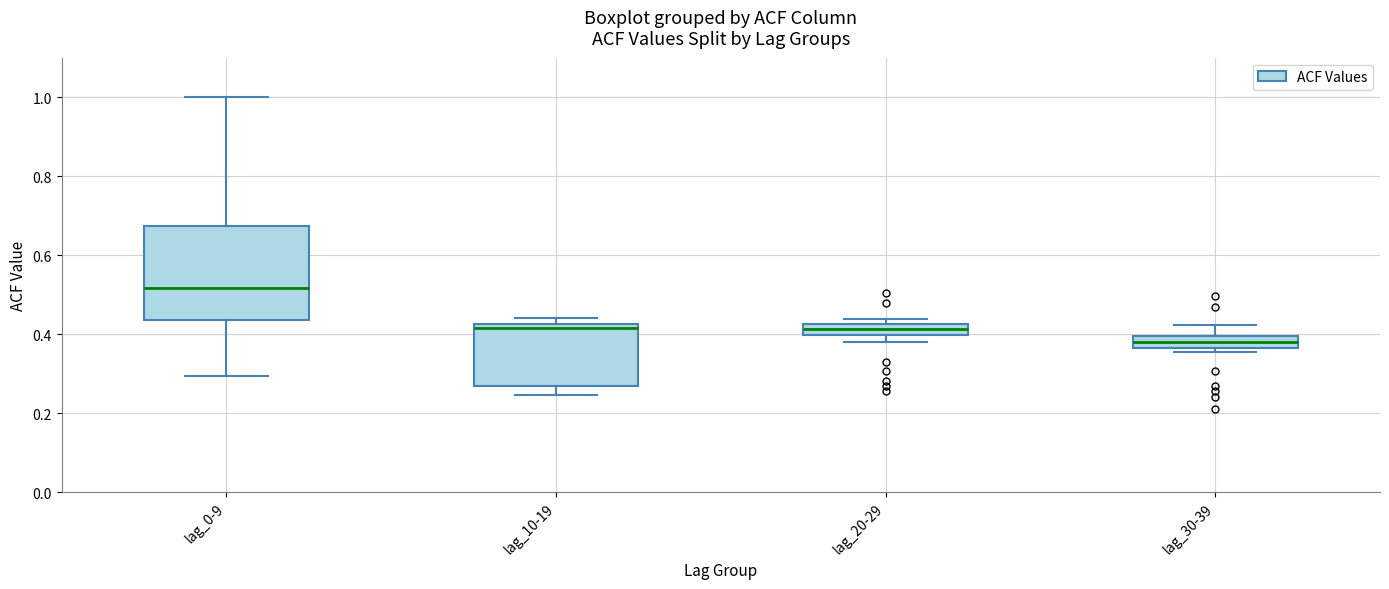

Comparing the boxes themselves (not the whiskers), which one is the tallest?

lag_0-9